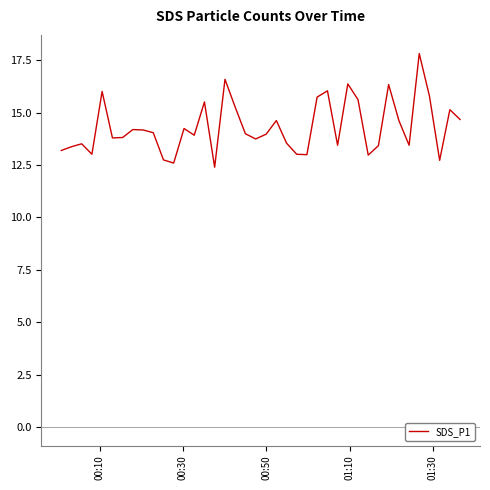

What is the smallest value displayed?

12.4